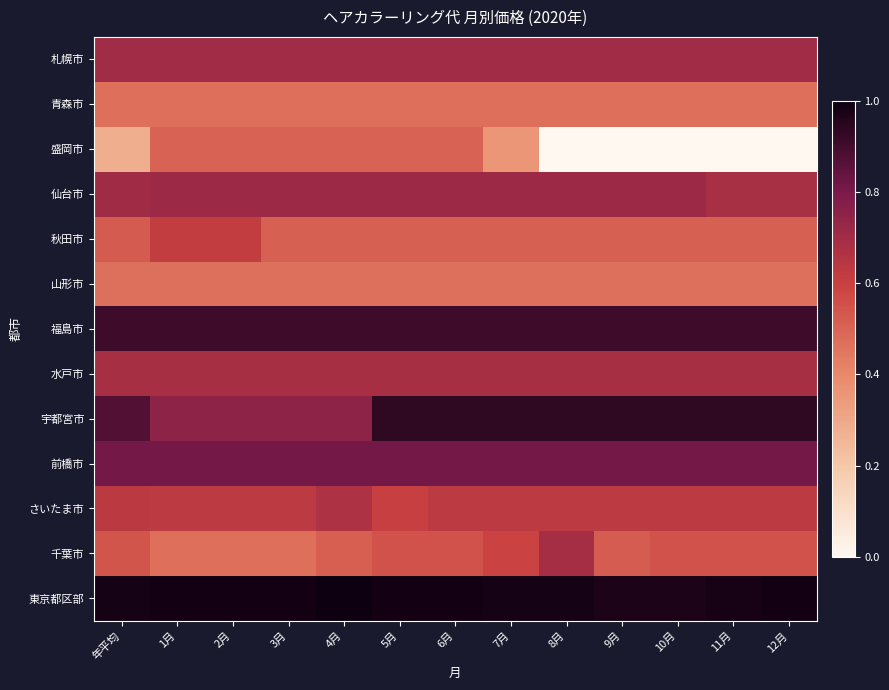

Reading left to right, extract all data points from this chart.

札幌市: 年平均=0.7	1月=0.7	2月=0.7	3月=0.7	4月=0.7	5月=0.7	6月=0.7	7月=0.7	8月=0.7	9月=0.7	10月=0.7	11月=0.7	12月=0.7
青森市: 年平均=0.5	1月=0.5	2月=0.5	3月=0.5	4月=0.5	5月=0.5	6月=0.5	7月=0.5	8月=0.5	9月=0.5	10月=0.5	11月=0.5	12月=0.5
盛岡市: 年平均=0.3	1月=0.5	2月=0.5	3月=0.5	4月=0.5	5月=0.5	6月=0.5	7月=0.4	8月=0.0	9月=0.0	10月=0.0	11月=0.0	12月=0.0
仙台市: 年平均=0.7	1月=0.7	2月=0.7	3月=0.7	4月=0.7	5月=0.7	6月=0.7	7月=0.7	8月=0.7	9月=0.7	10月=0.7	11月=0.7	12月=0.7
秋田市: 年平均=0.5	1月=0.6	2月=0.6	3月=0.5	4月=0.5	5月=0.5	6月=0.5	7月=0.5	8月=0.5	9月=0.5	10月=0.5	11月=0.5	12月=0.5
山形市: 年平均=0.5	1月=0.5	2月=0.5	3月=0.5	4月=0.5	5月=0.5	6月=0.5	7月=0.5	8月=0.5	9月=0.5	10月=0.5	11月=0.5	12月=0.5
福島市: 年平均=0.9	1月=0.9	2月=0.9	3月=0.9	4月=0.9	5月=0.9	6月=0.9	7月=0.9	8月=0.9	9月=0.9	10月=0.9	11月=0.9	12月=0.9
水戸市: 年平均=0.7	1月=0.7	2月=0.7	3月=0.7	4月=0.7	5月=0.7	6月=0.7	7月=0.7	8月=0.7	9月=0.7	10月=0.7	11月=0.7	12月=0.7
宇都宮市: 年平均=0.9	1月=0.7	2月=0.7	3月=0.7	4月=0.7	5月=0.9	6月=0.9	7月=0.9	8月=0.9	9月=0.9	10月=0.9	11月=0.9	12月=0.9
前橋市: 年平均=0.8	1月=0.8	2月=0.8	3月=0.8	4月=0.8	5月=0.8	6月=0.8	7月=0.8	8月=0.8	9月=0.8	10月=0.8	11月=0.8	12月=0.8
さいたま市: 年平均=0.6	1月=0.6	2月=0.6	3月=0.6	4月=0.7	5月=0.6	6月=0.6	7月=0.6	8月=0.6	9月=0.6	10月=0.6	11月=0.6	12月=0.6
千葉市: 年平均=0.5	1月=0.5	2月=0.5	3月=0.5	4月=0.5	5月=0.5	6月=0.5	7月=0.6	8月=0.7	9月=0.5	10月=0.5	11月=0.5	12月=0.5
東京都区部: 年平均=1.0	1月=1.0	2月=1.0	3月=1.0	4月=1.0	5月=1.0	6月=1.0	7月=1.0	8月=1.0	9月=1.0	10月=1.0	11月=1.0	12月=1.0